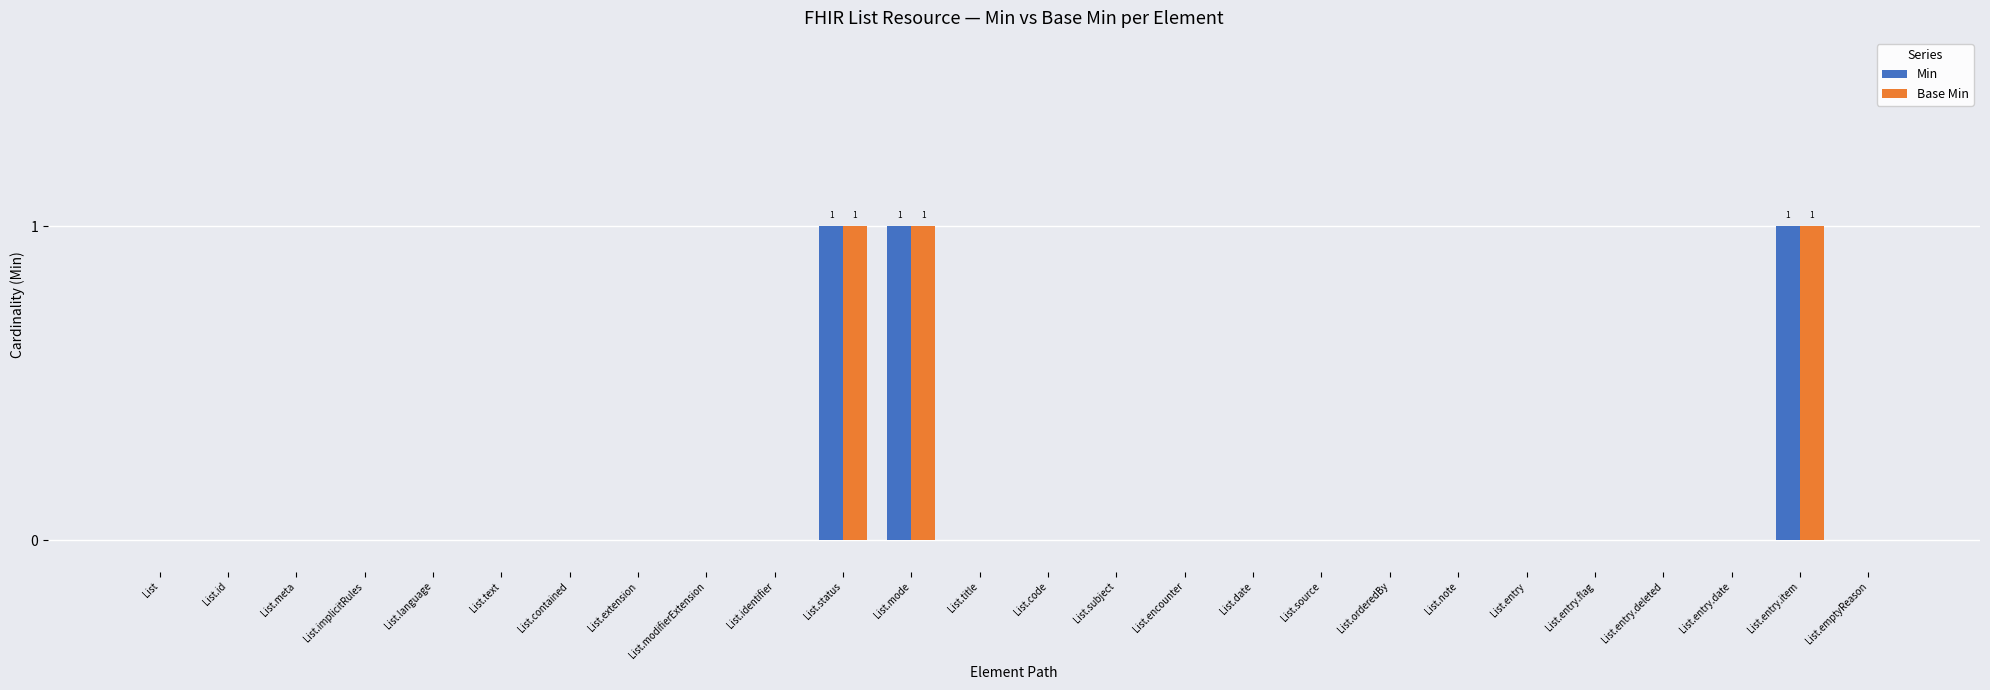

Reading right to left, extract all data points from this chart.

Min: List.emptyReason=0	List.entry.item=1	List.entry.date=0	List.entry.deleted=0	List.entry.flag=0	List.entry=0	List.note=0	List.orderedBy=0	List.source=0	List.date=0	List.encounter=0	List.subject=0	List.code=0	List.title=0	List.mode=1	List.status=1	List.identifier=0	List.modifierExtension=0	List.extension=0	List.contained=0	List.text=0	List.language=0	List.implicitRules=0	List.meta=0	List.id=0	List=0
Base Min: List.emptyReason=0	List.entry.item=1	List.entry.date=0	List.entry.deleted=0	List.entry.flag=0	List.entry=0	List.note=0	List.orderedBy=0	List.source=0	List.date=0	List.encounter=0	List.subject=0	List.code=0	List.title=0	List.mode=1	List.status=1	List.identifier=0	List.modifierExtension=0	List.extension=0	List.contained=0	List.text=0	List.language=0	List.implicitRules=0	List.meta=0	List.id=0	List=0